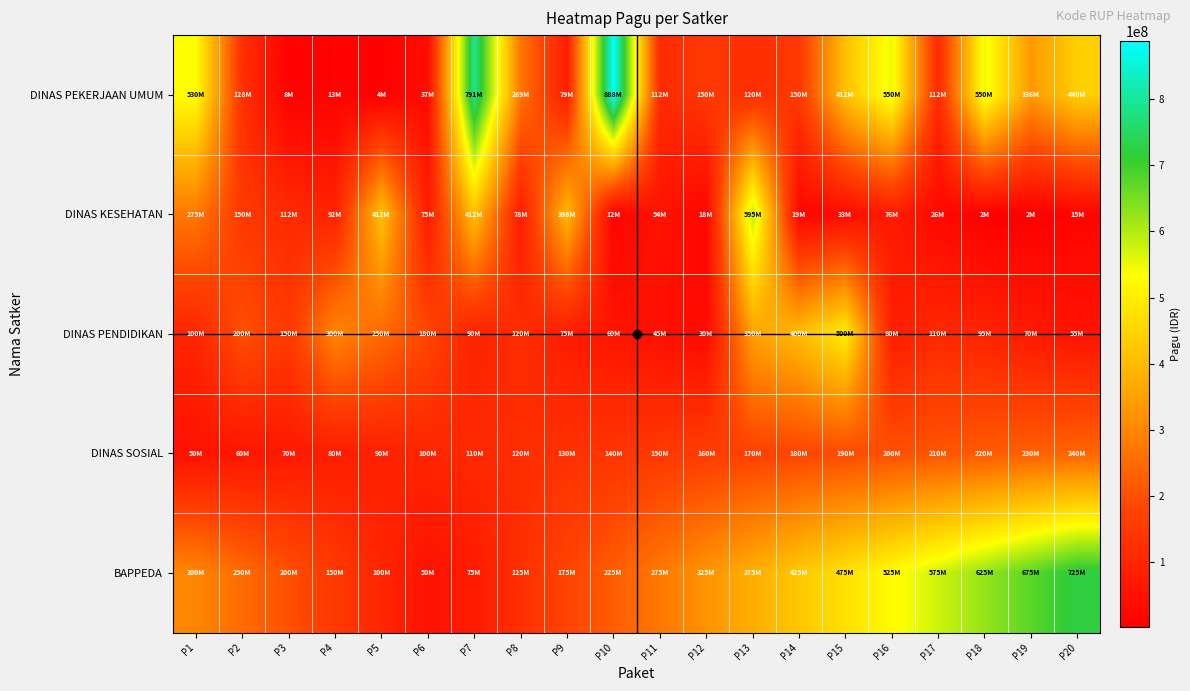

Which has a higher value, P1 or P18?

P18